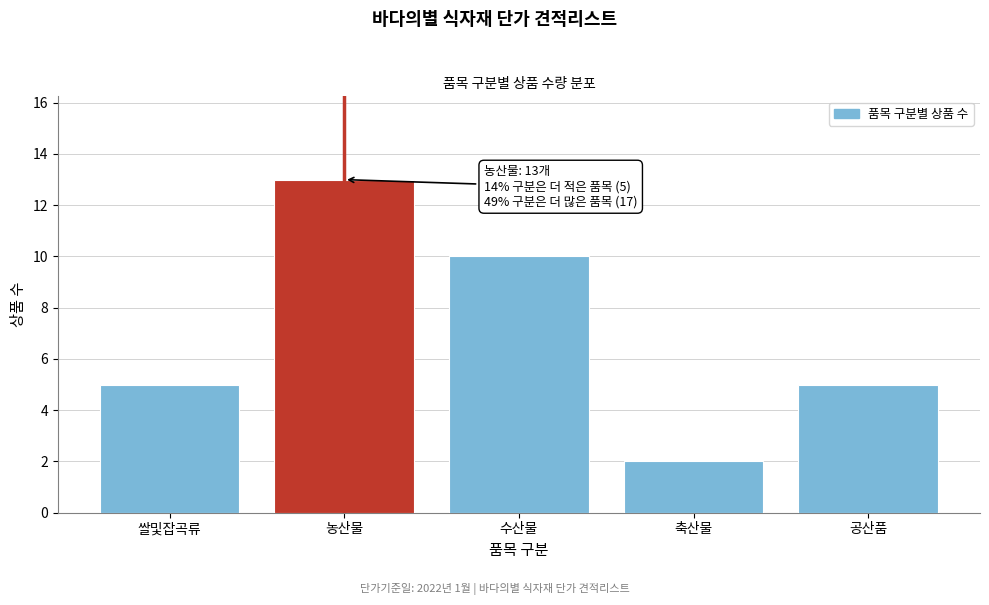

Reading right to left, list all the values displayed in this chart.

5	2	10	13	5